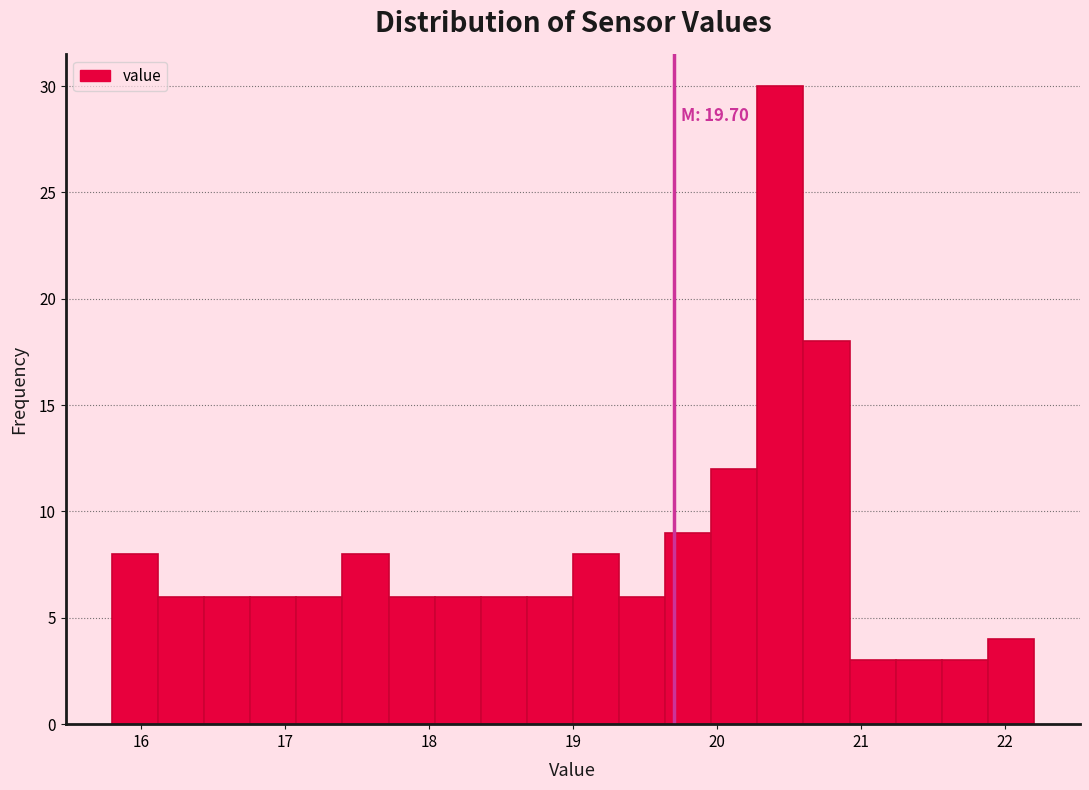

Read against the x-axis, roughly where is the centre of the tallest bar?

20.4